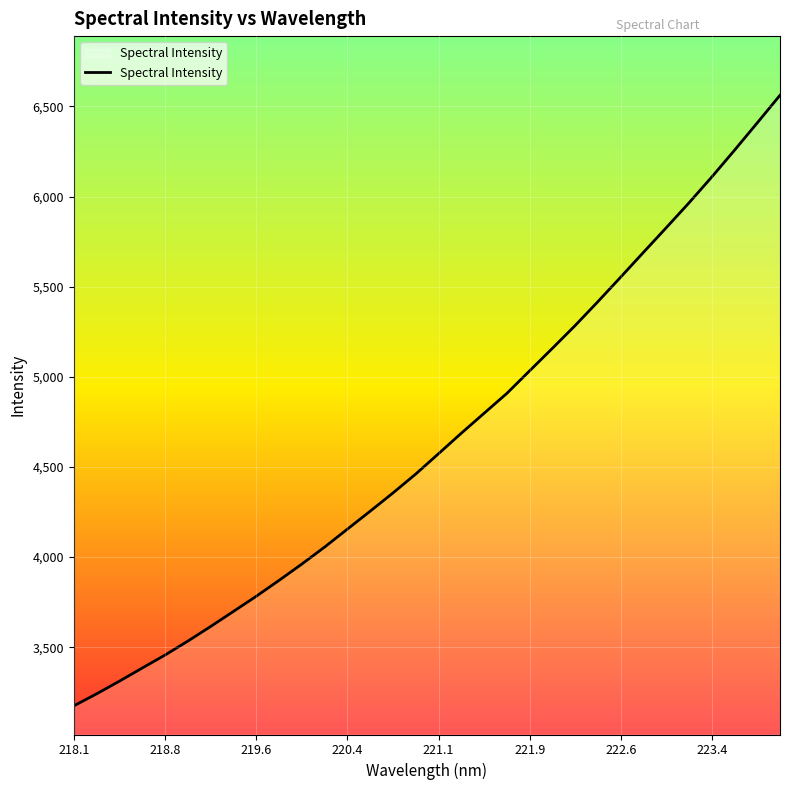

What is the maximum value shown in the chart?

6561.9